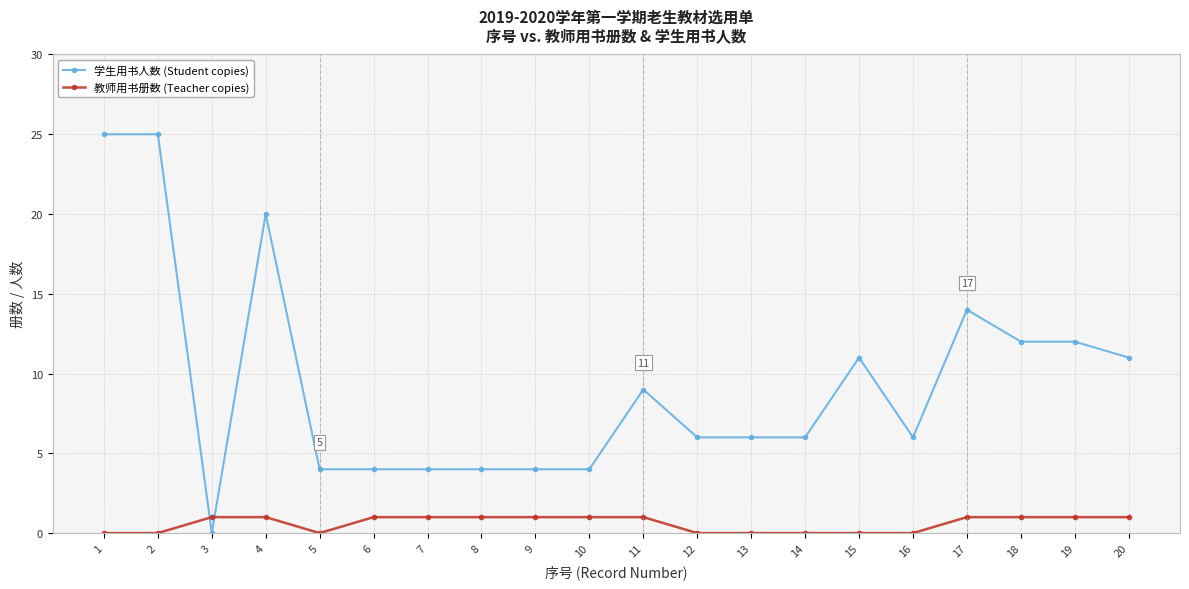

Reading left to right, what are all the values shown in this chart?

学生用书人数 (Student copies): 25	25	0	20	4	4	4	4	4	4	9	6	6	6	11	6	14	12	12	11
教师用书册数 (Teacher copies): 0	0	1	1	0	1	1	1	1	1	1	0	0	0	0	0	1	1	1	1